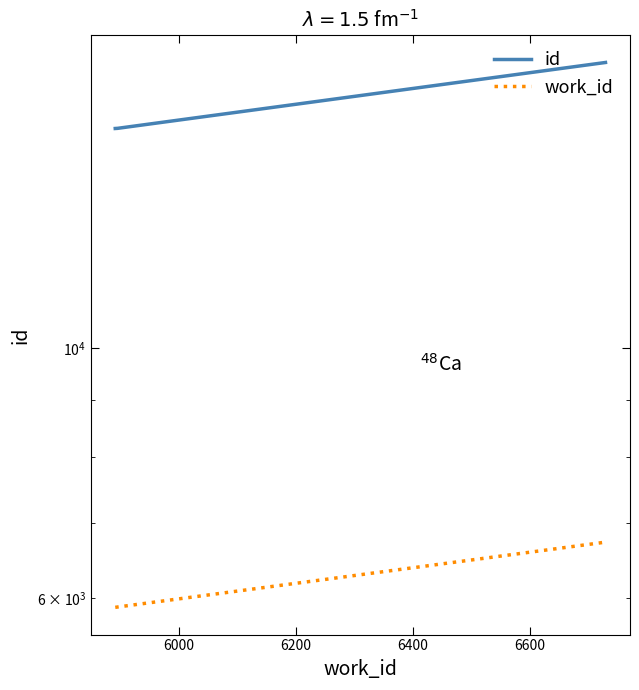

Reading left to right, transcribe all the data shown in this chart.

id: 15648	15653	17904
work_id: 5891	5895	6729